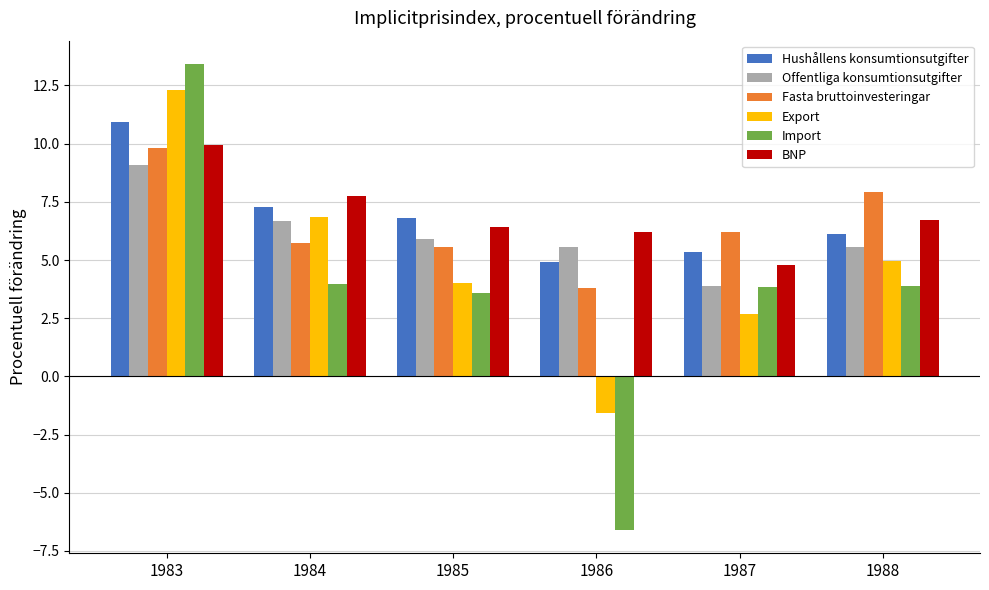

What is the spread (max minus min) of values at 1985?

3.2